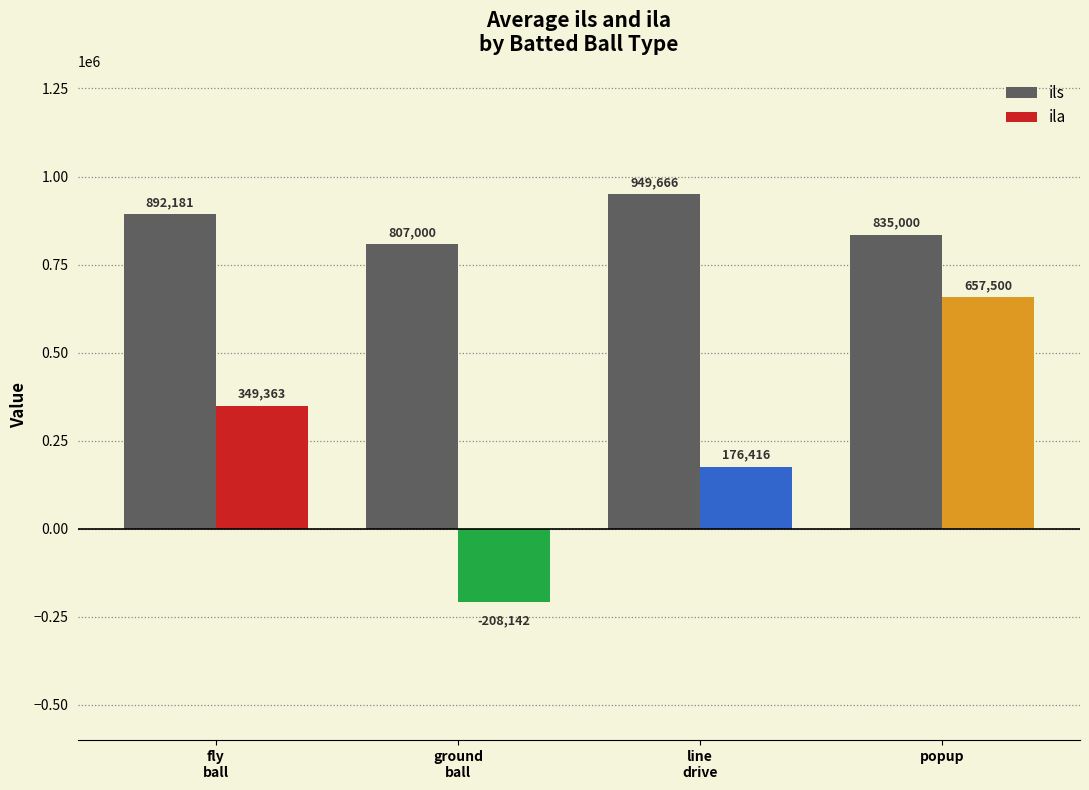

Reading left to right, transcribe all the data shown in this chart.

ils: fly
ball=892181	ground
ball=807000	line
drive=949666	popup=835000
ila: fly
ball=349363	ground
ball=-208142	line
drive=176416	popup=657500